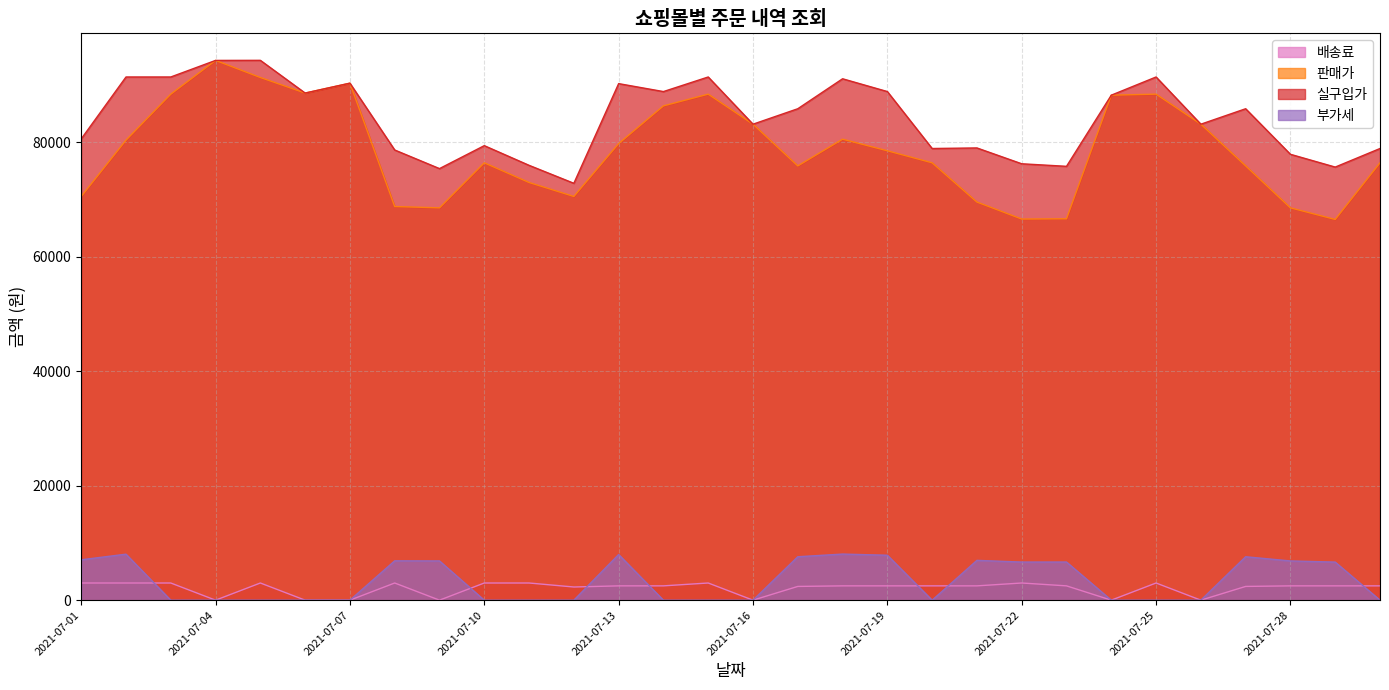

At which category does 실구입가 reach its first local peak?

2021-07-05